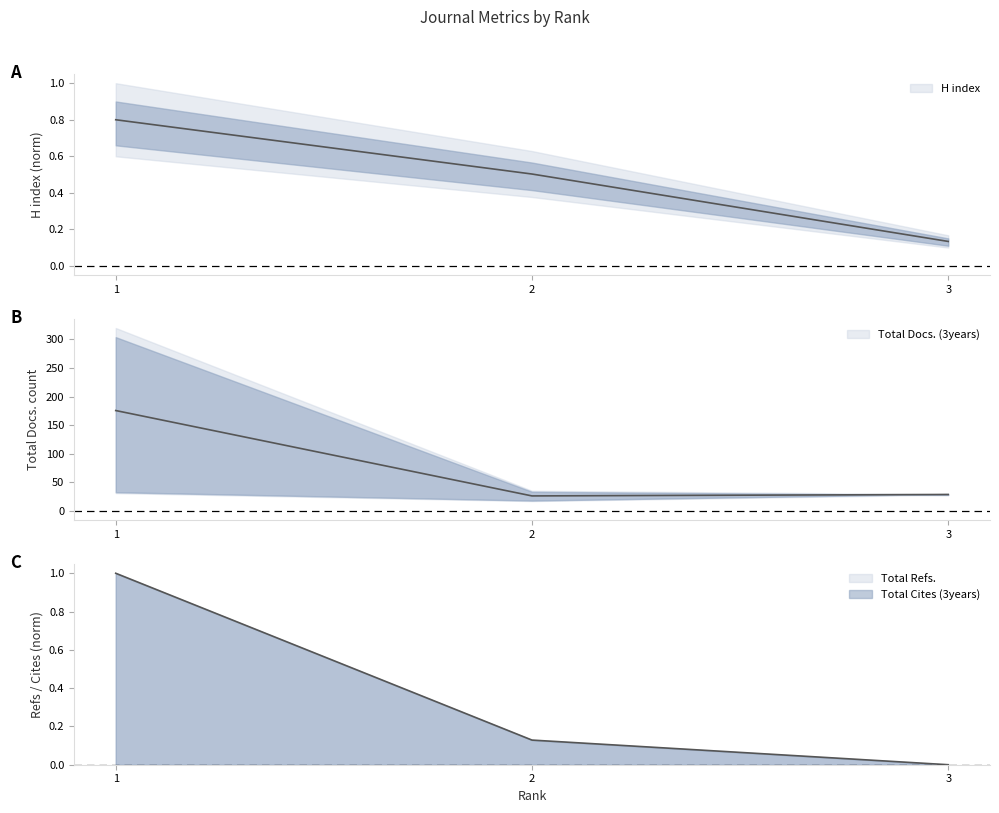

What is the sum of the Total Refs. values at 2 and 1?

1.1